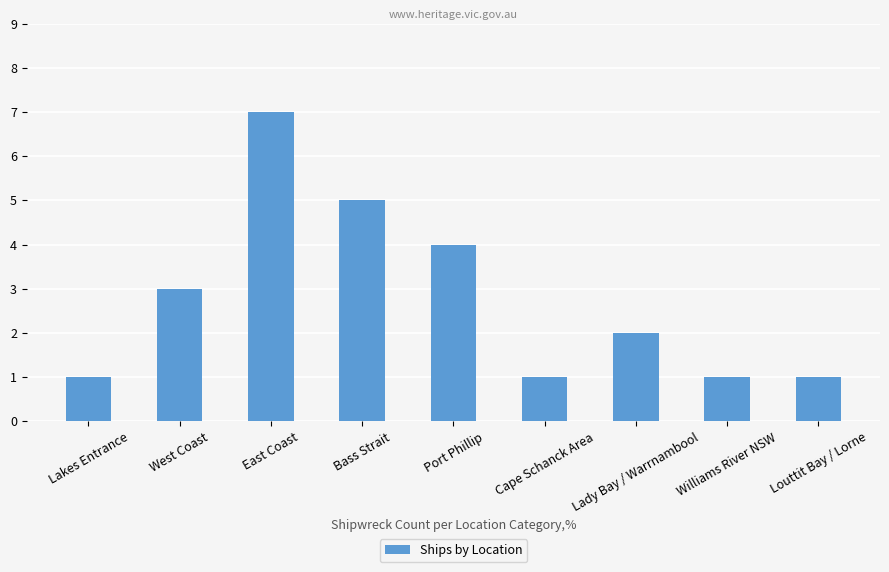

Are the bars horizontal?

No